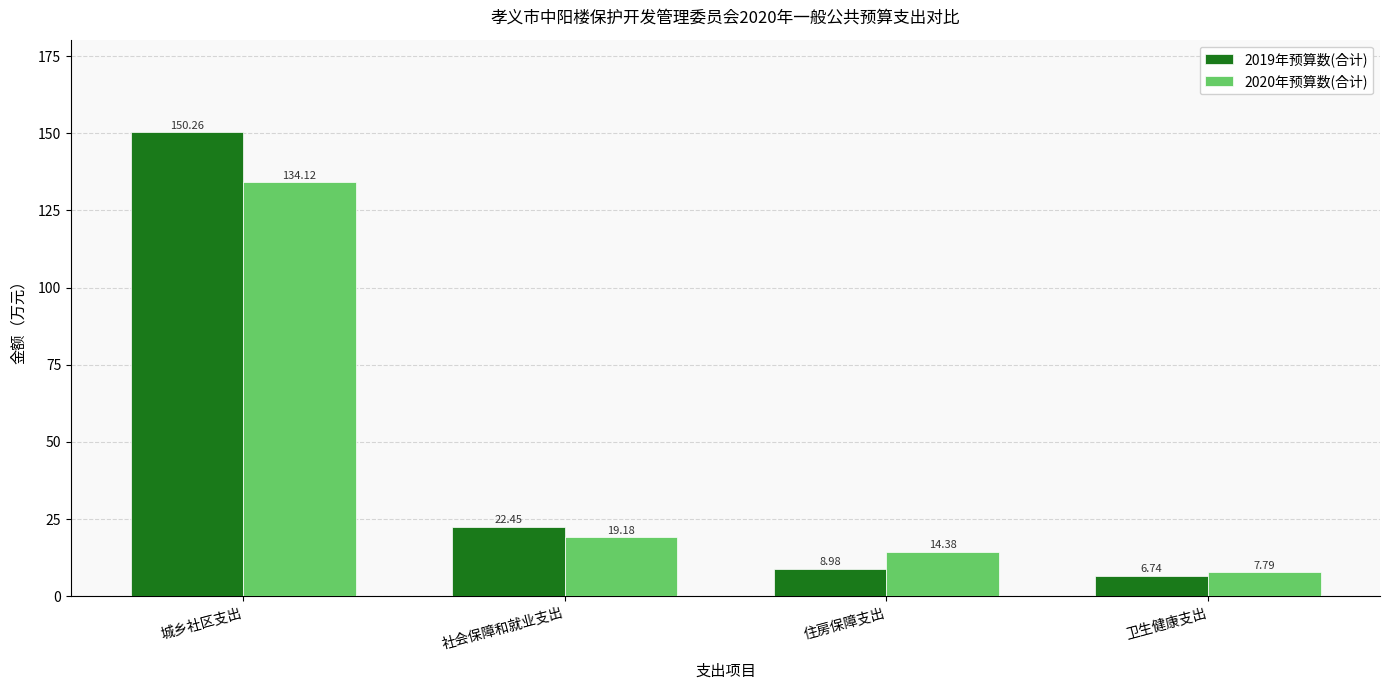

What is the difference between the second highest and second lowest values in the 2019年预算数(合计) series?

13.5